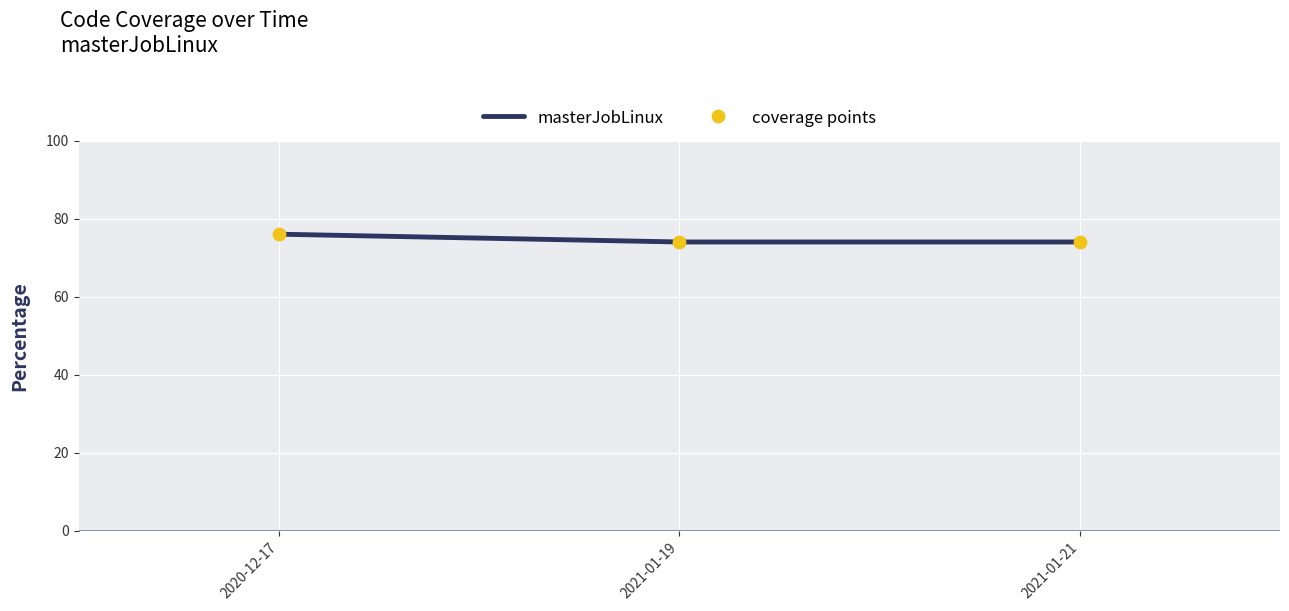

Approximately how many times larger is the value at 2021-01-21 compared to 2020-12-17?

1.0